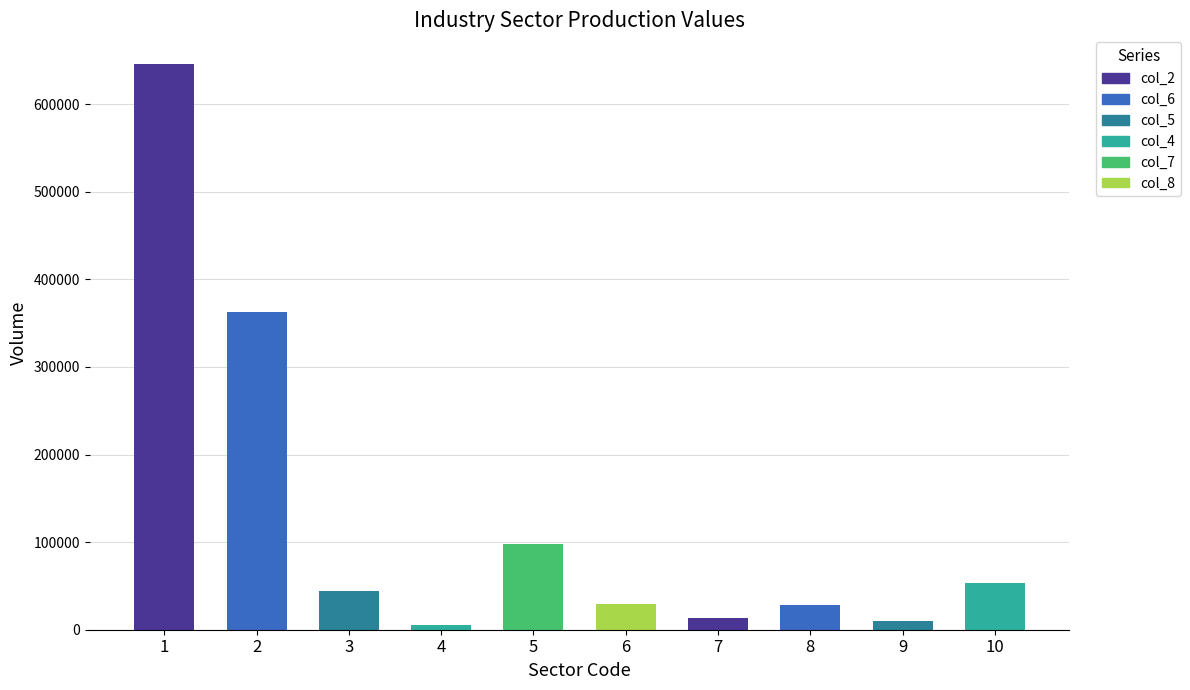

At which category is the sum across all series the highest?

1